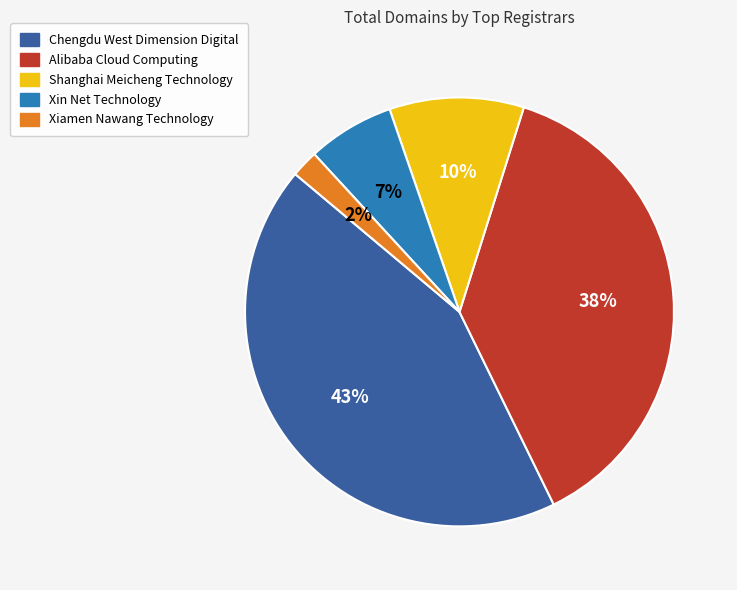

Between Alibaba Cloud Computing and Xiamen Nawang Technology, which is larger?

Alibaba Cloud Computing